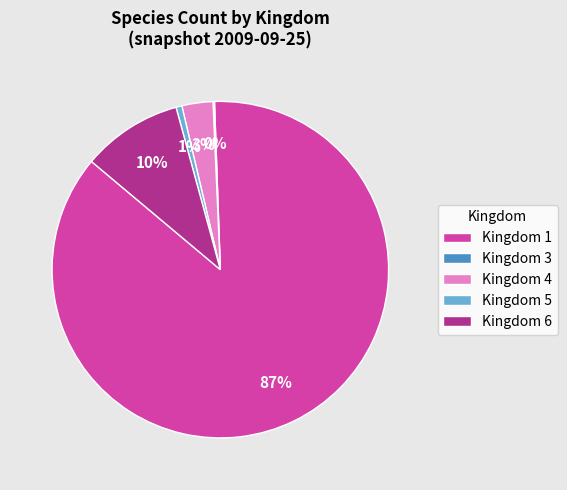

Is the sum of Kingdom 5 and Kingdom 6 greater than half?

No